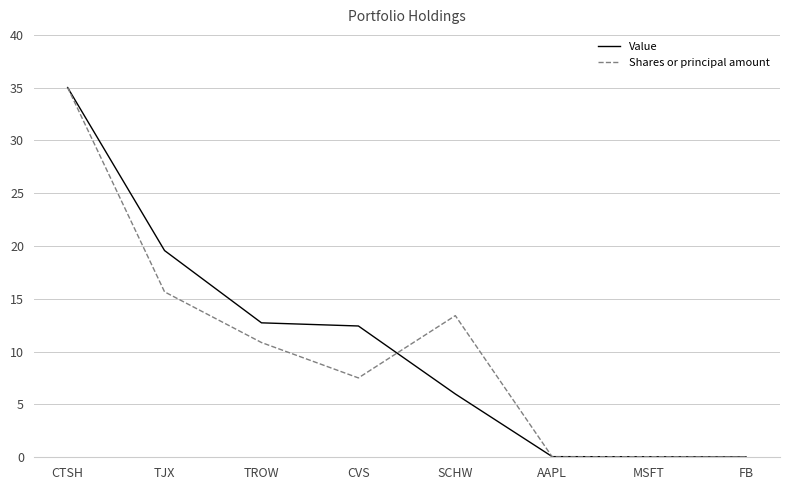

What is the sum of the Value values at TJX and MSFT?

19.6